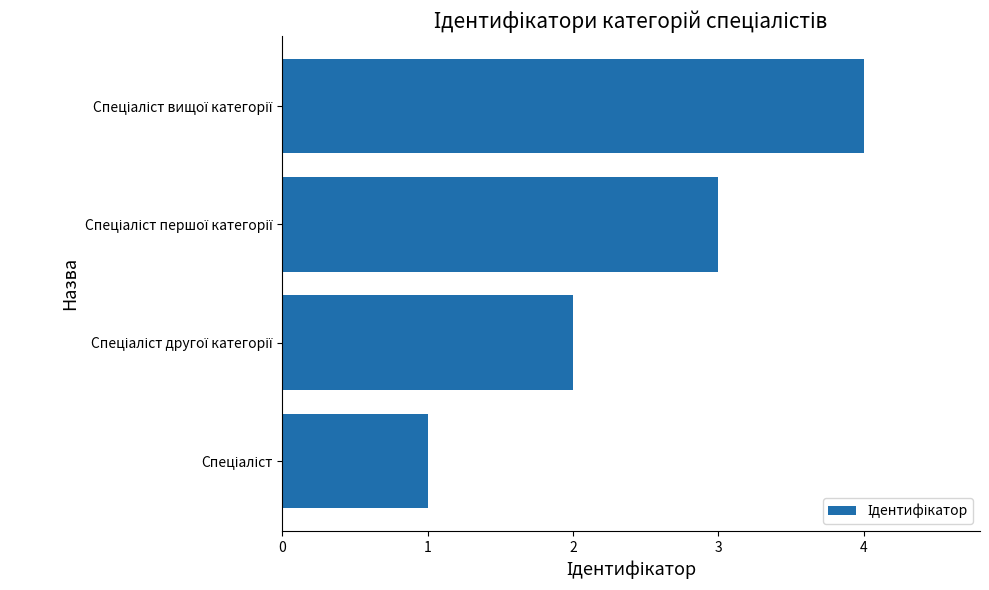

Does the chart contain stacked bars?

No